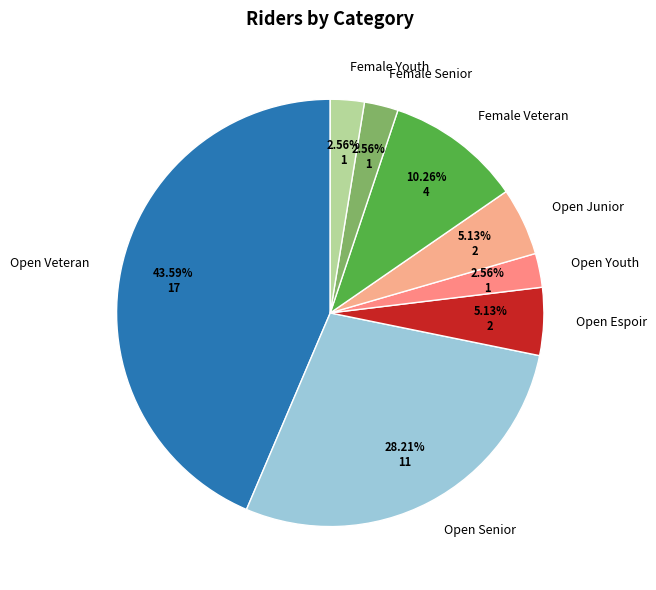

Is Open Senior the majority of the pie?

No